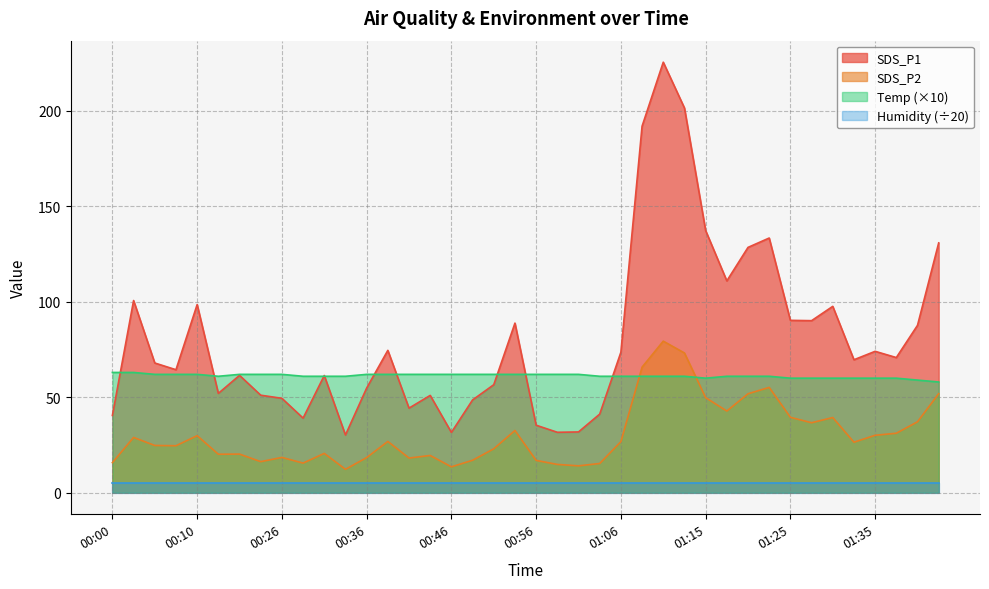

Count the Temp values in the range 61 to 62.

29